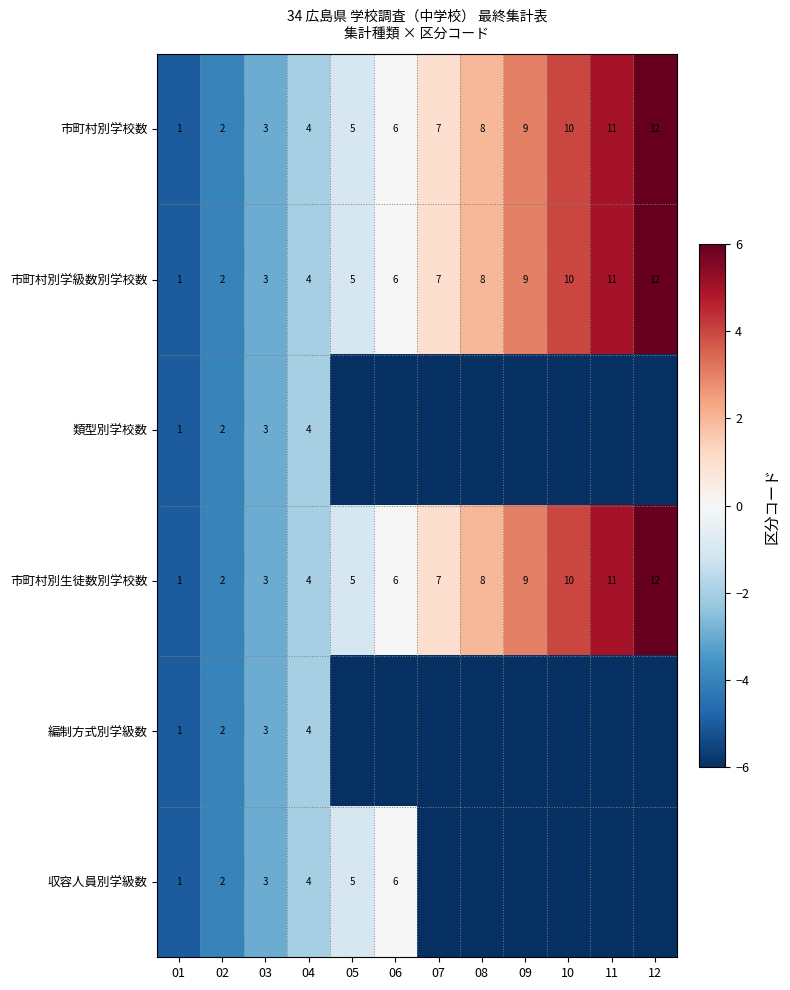

What is the total value across all series at 05?

-16